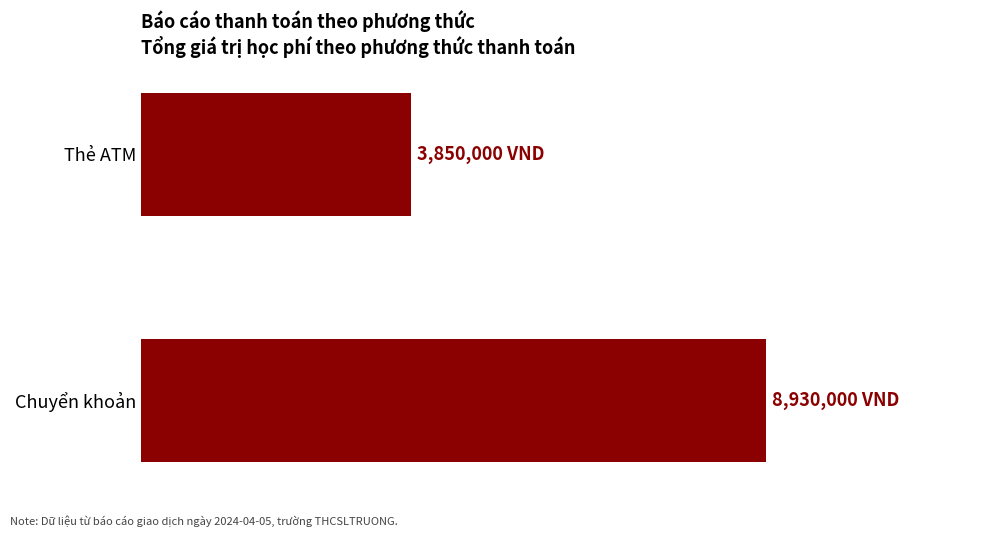

Are the bars horizontal?

Yes